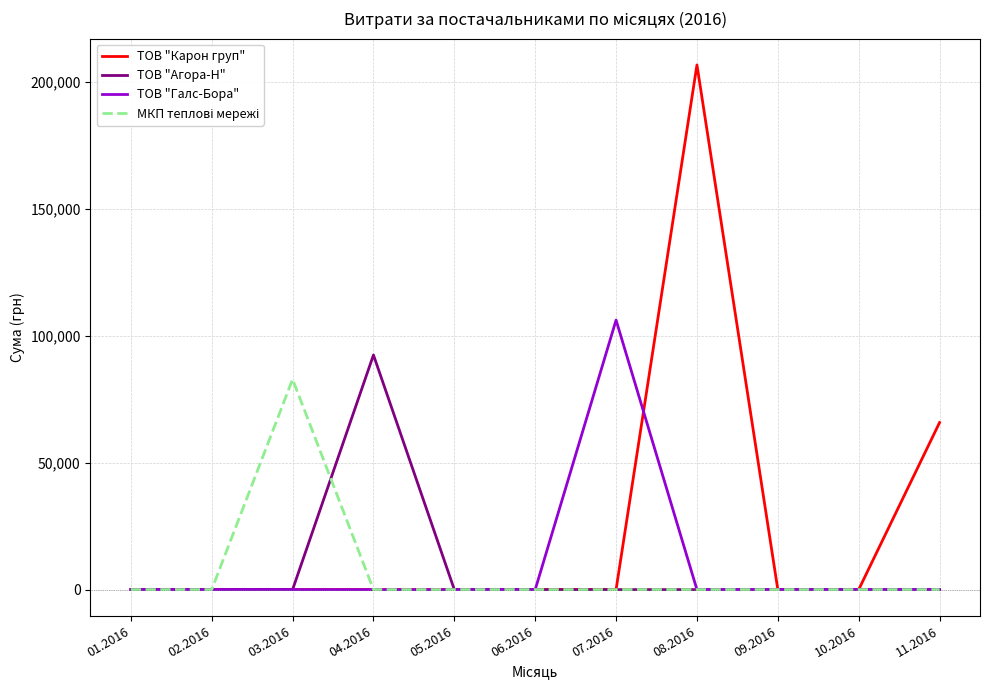

Which series has the largest total across all categories?

ТОВ "Карон груп"